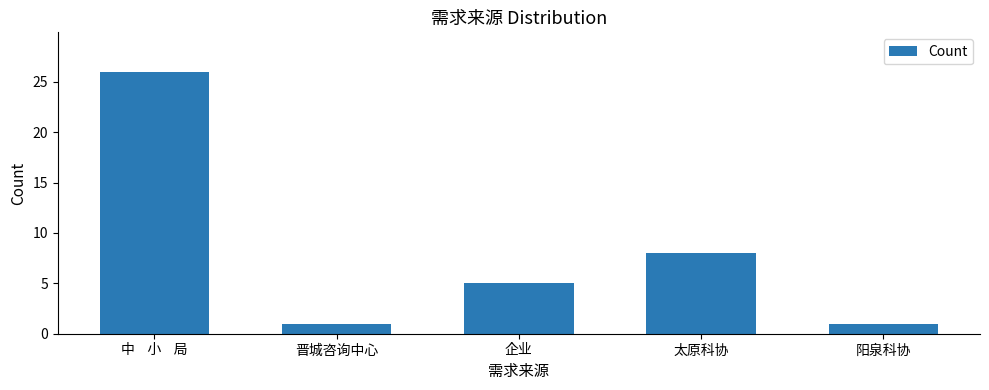

Which category has the highest value across all series?

中    小    局